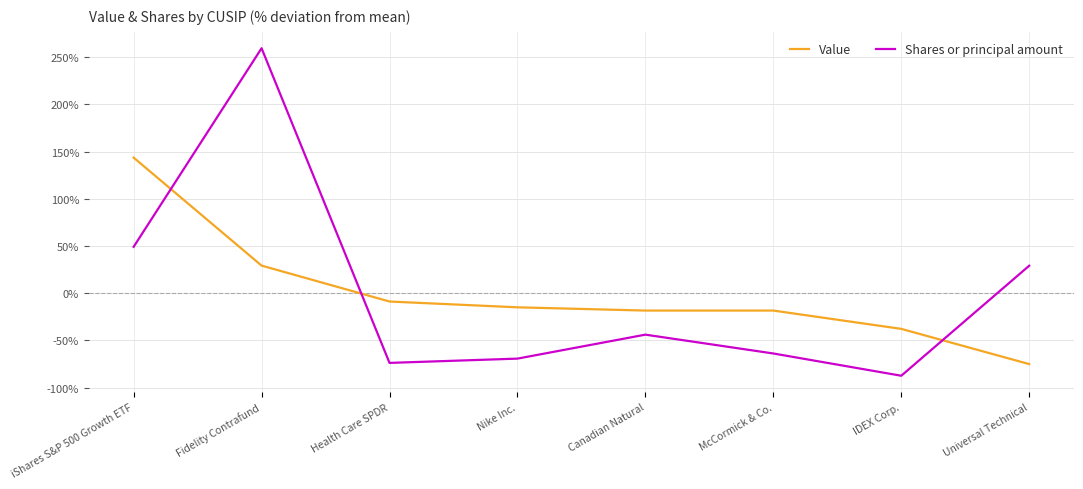

Which series has the largest range (max minus min)?

Shares or principal amount